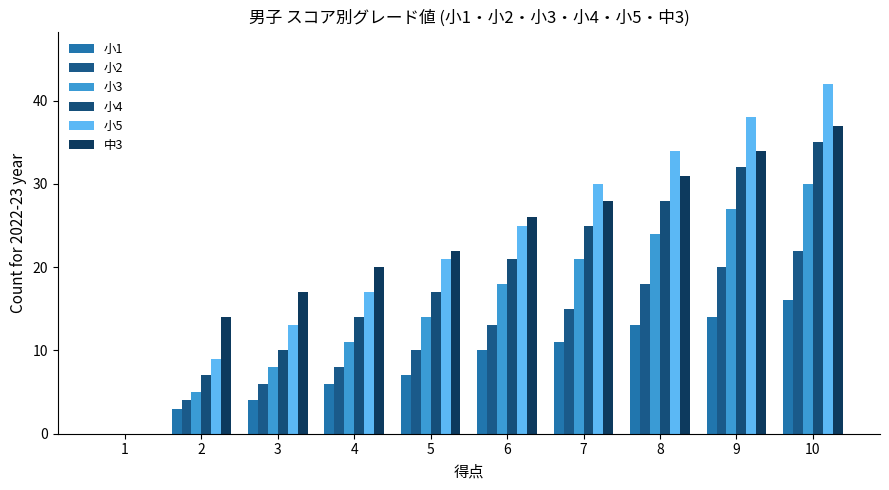

List the series in order of their peak value, lowest first.

小1, 小2, 小3, 小4, 中3, 小5